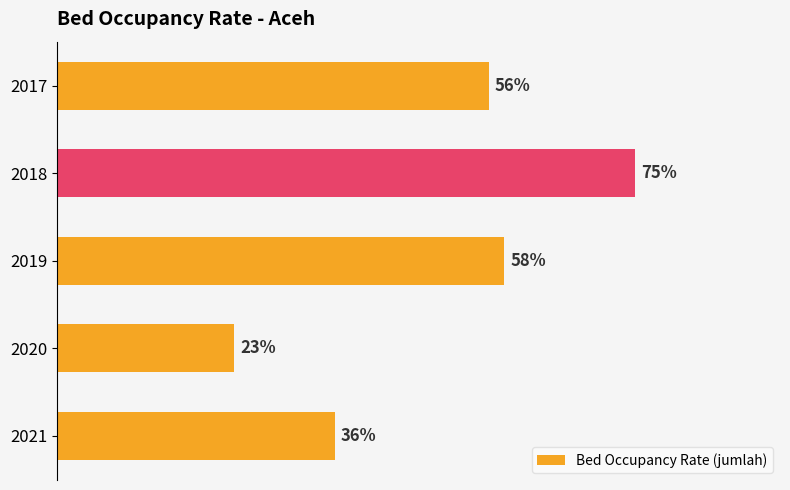

Does the chart contain any negative values?

No